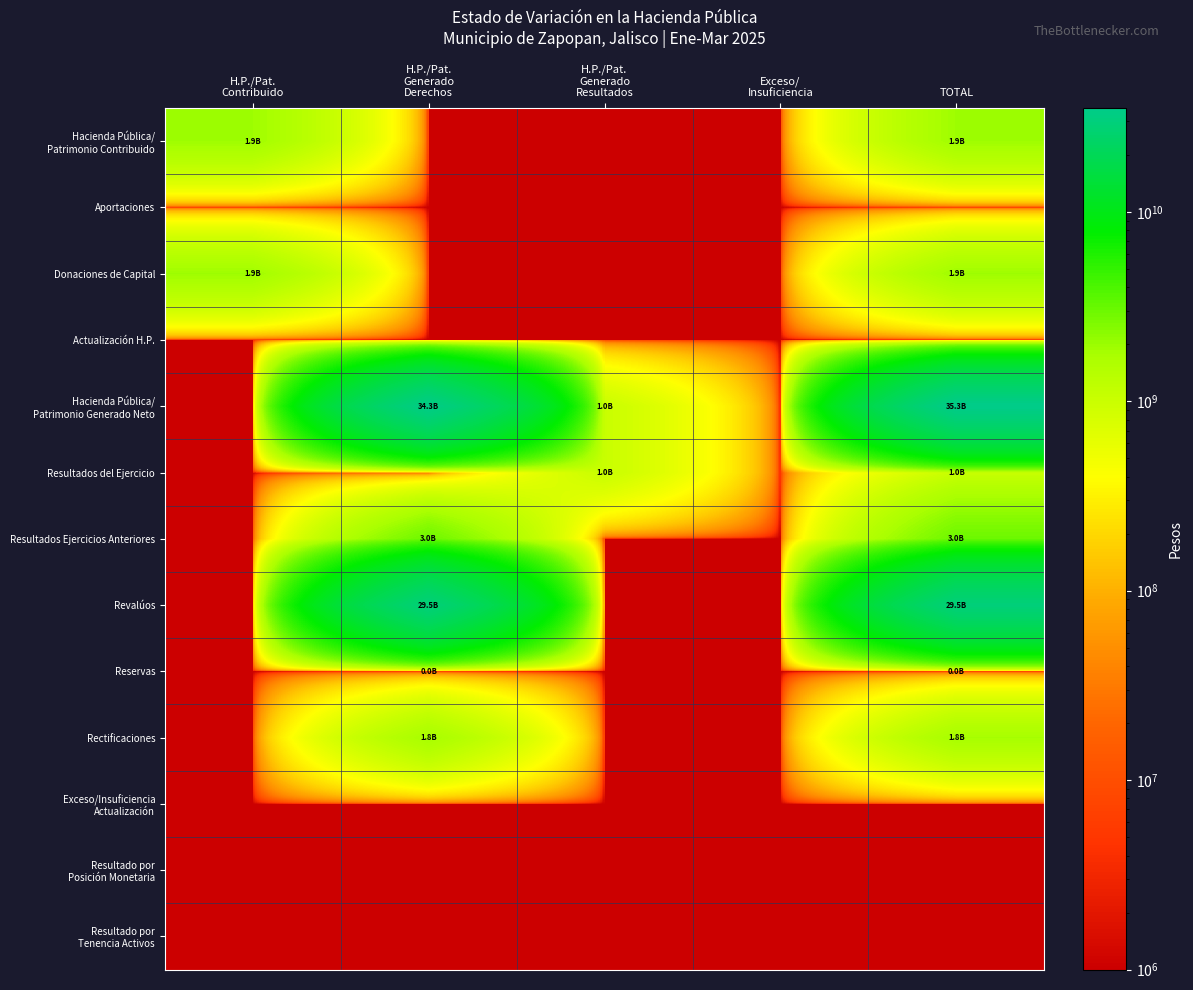

Which label corresponds to the smallest value in the chart?

H.P./Pat.
Generado
Derechos